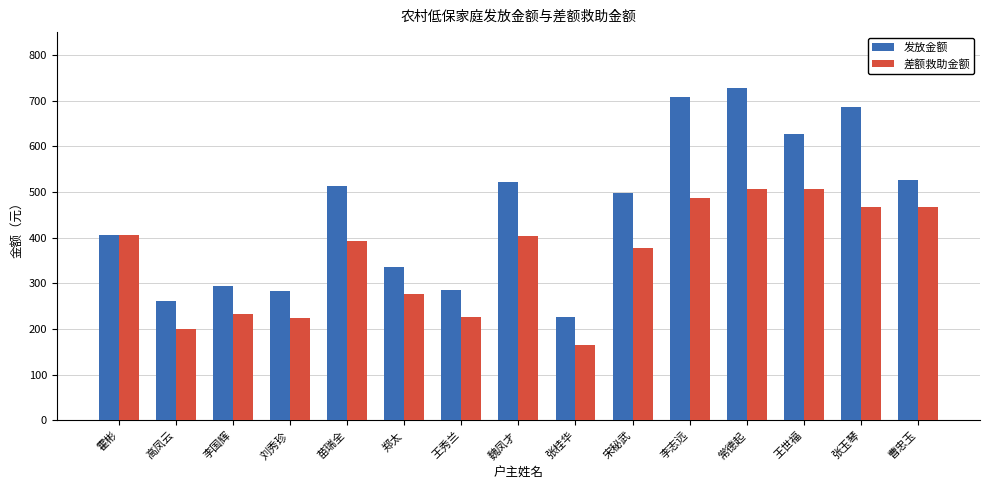

At how many categories does at least one series exceed 375?

9